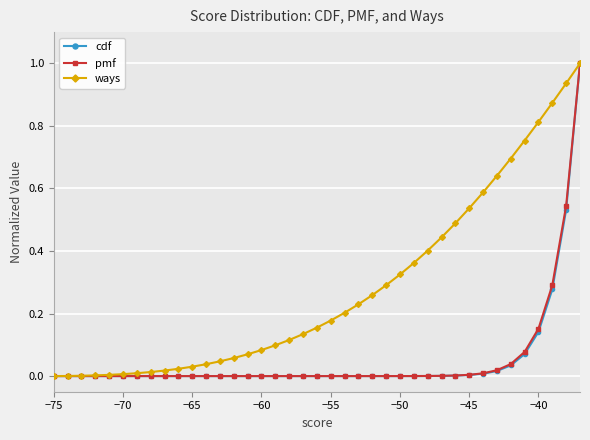

Which series has the largest total across all categories?

ways